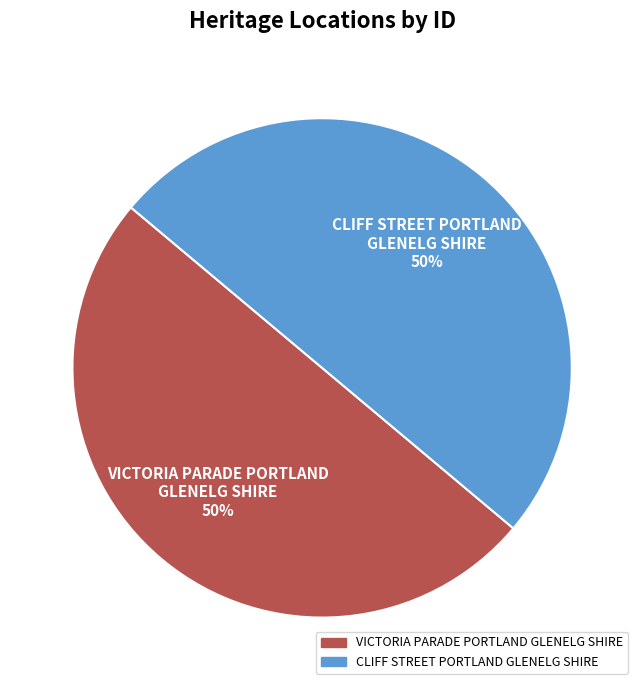

What is the ratio of the value at VICTORIA PARADE PORTLAND GLENELG SHIRE to the value at CLIFF STREET PORTLAND GLENELG SHIRE?

1.0